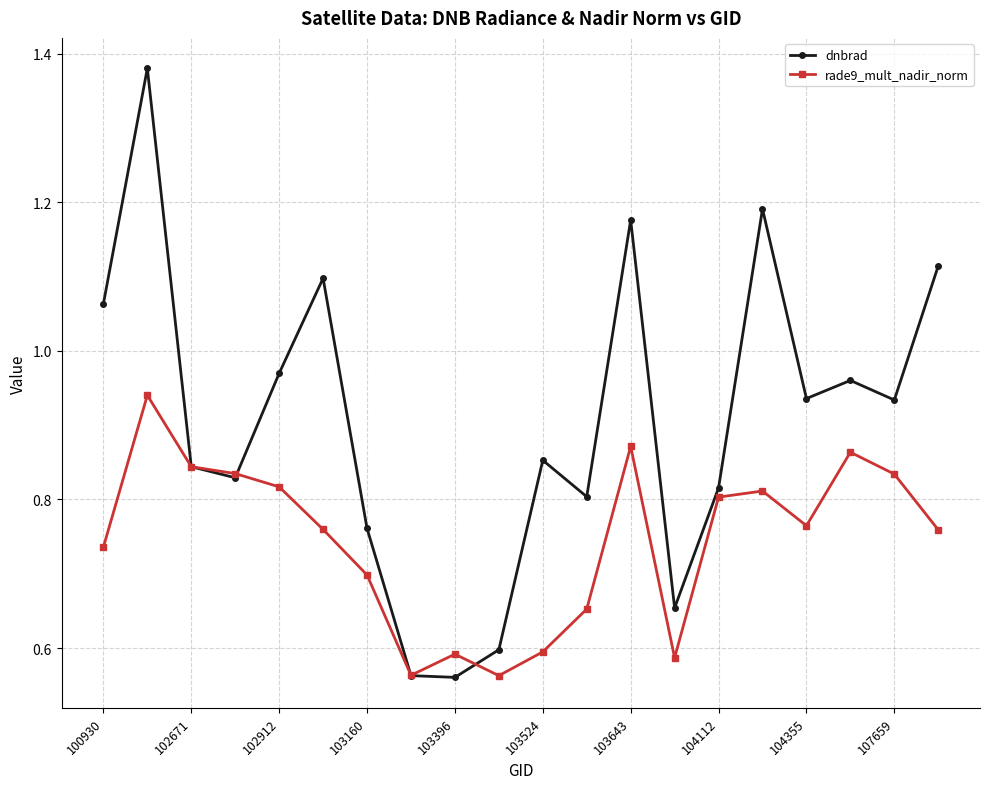

At how many categories does at least one series exceed 1?

6